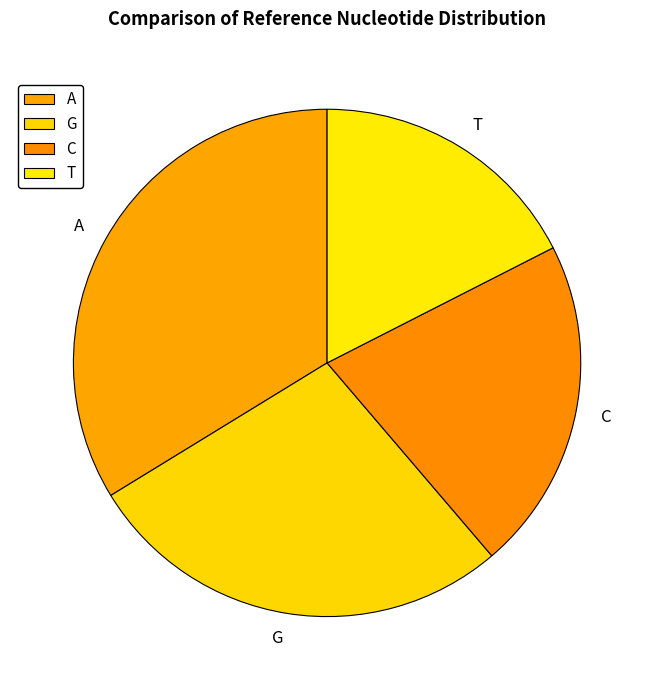

Does T represent more than half of the total?

No